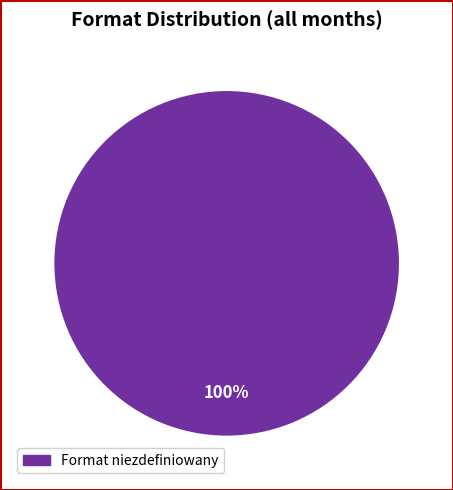

Is there any slice that represents more than half of the pie?

Yes